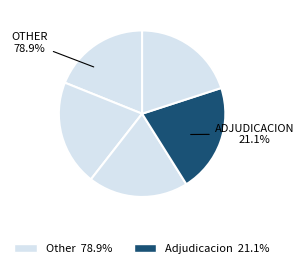

Is Acta de Apertura the majority of the pie?

No